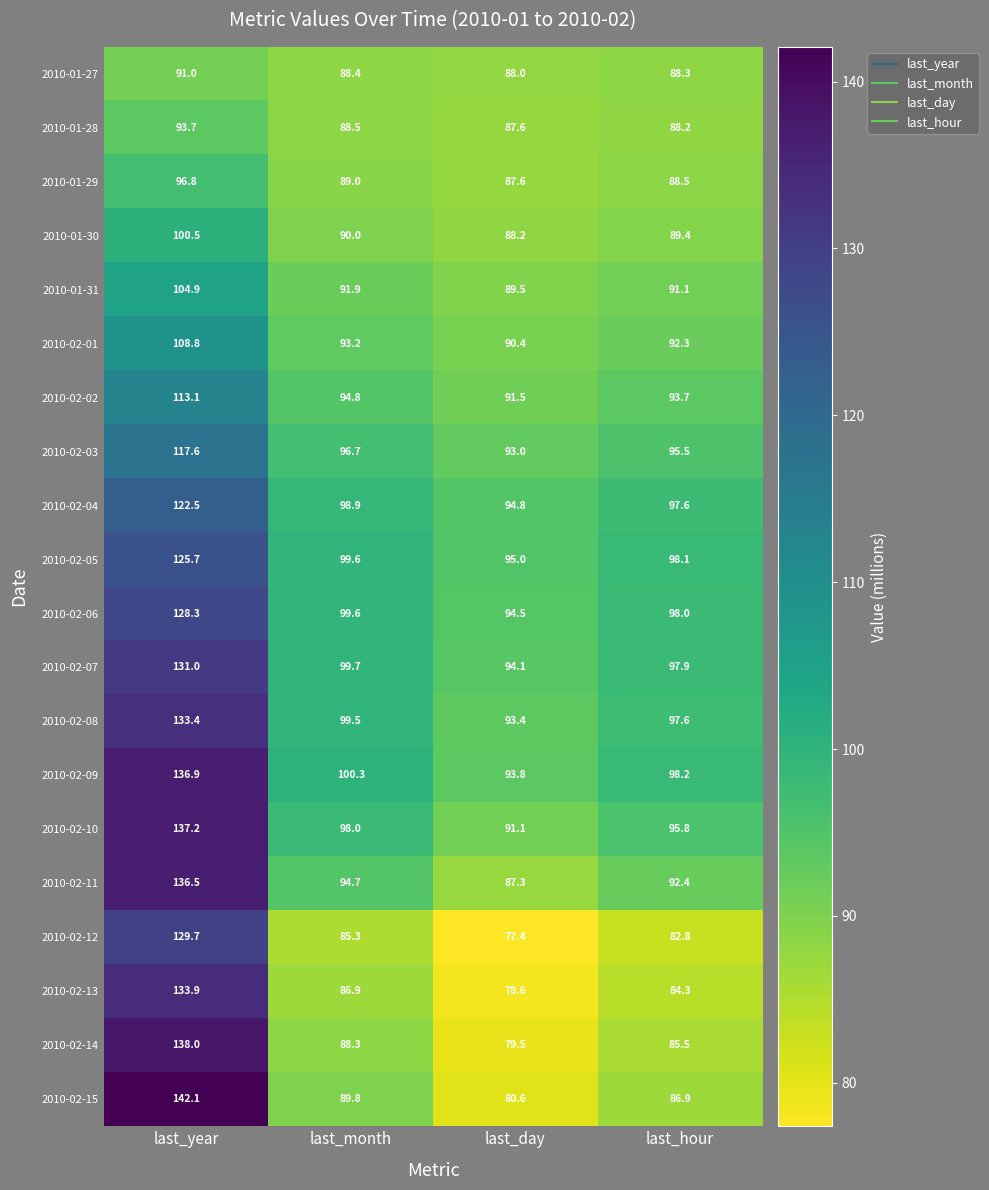

At which label does 2010-01-29 reach its minimum?

last_day